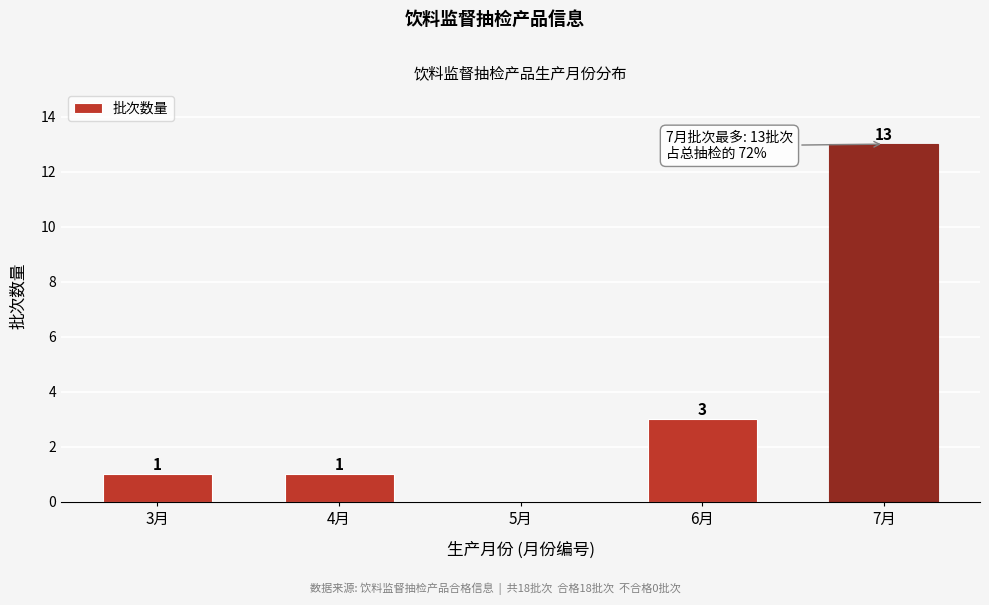

Reading left to right, what are all the values shown in this chart?

3月=1	4月=1	5月=0	6月=3	7月=13